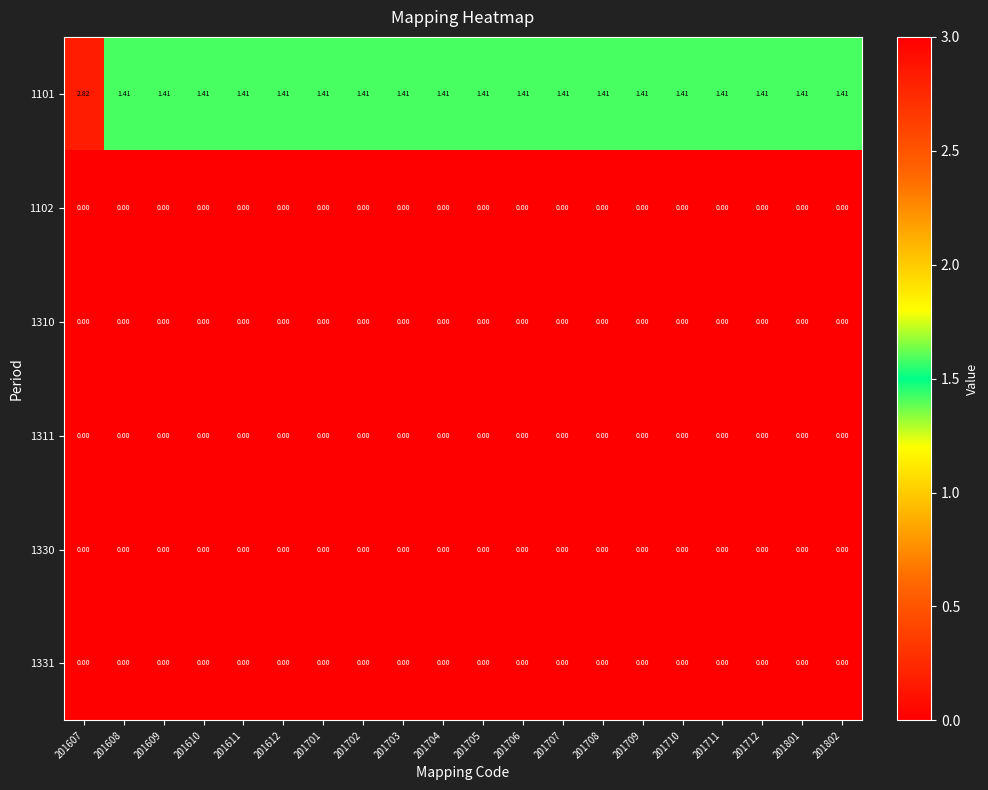

How many series are shown in this chart?

6